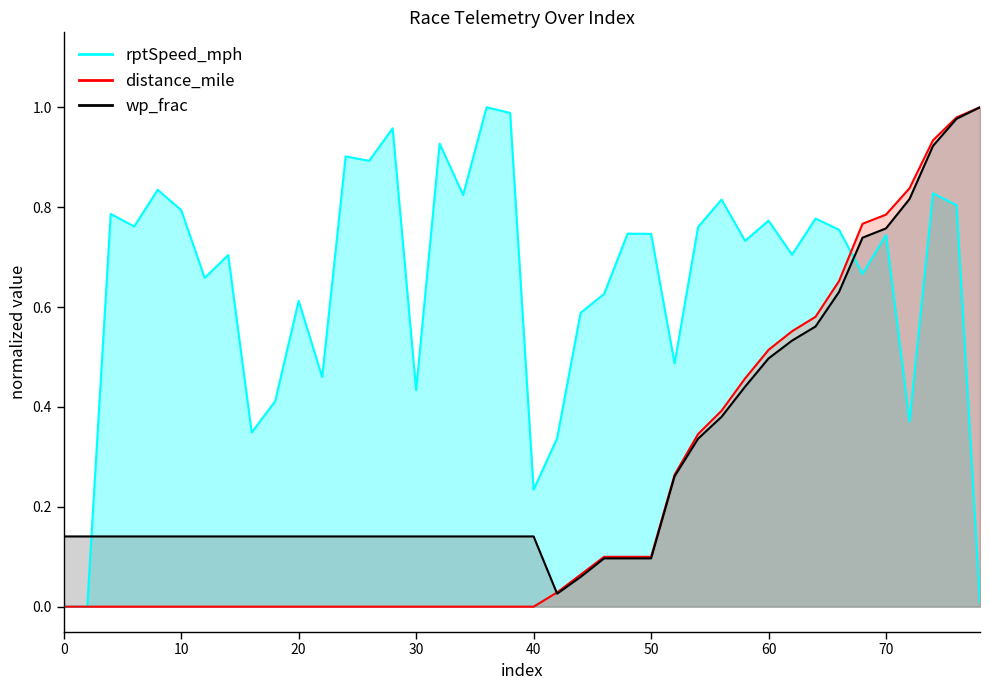

List the series in order of their peak value, lowest first.

rptSpeed_mph, distance_mile, wp_frac